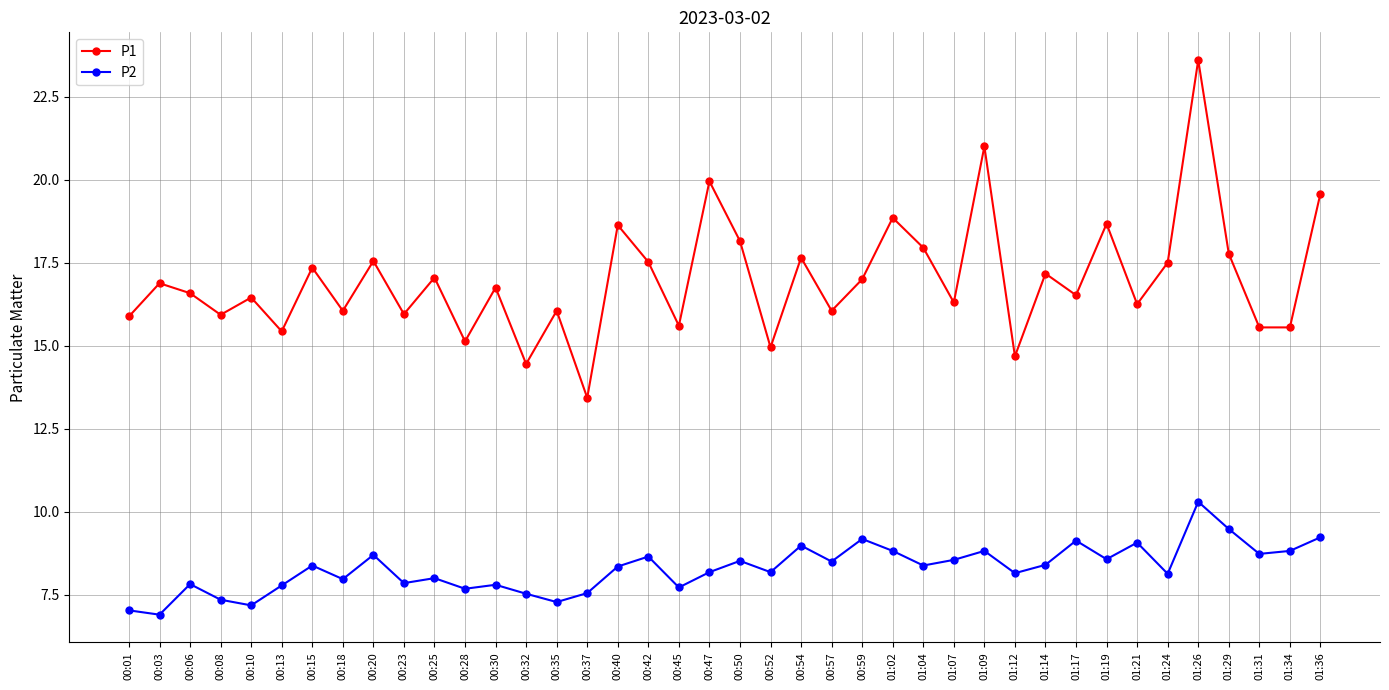

What is the minimum value for P2?

6.9